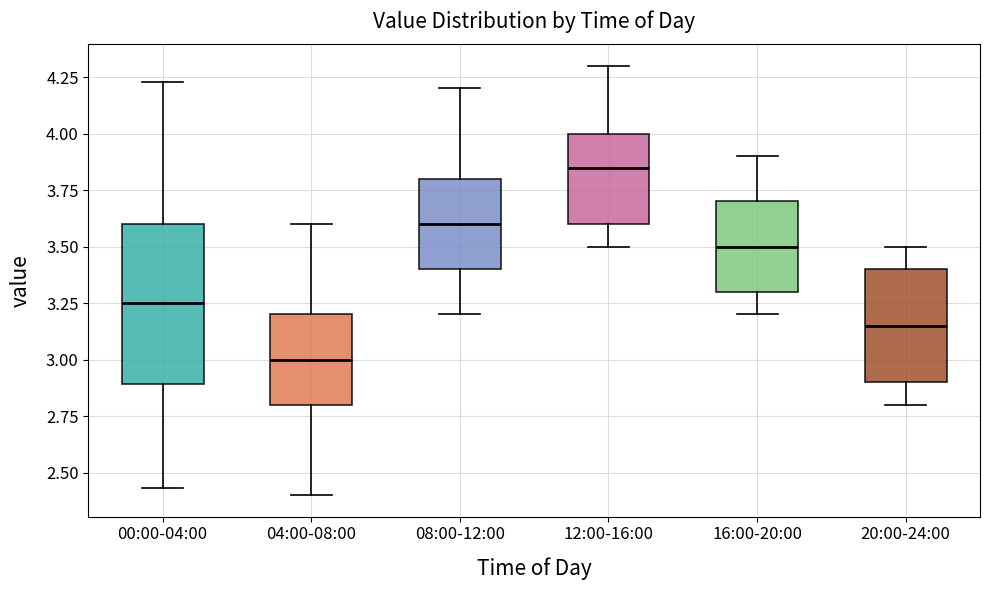

Comparing the boxes themselves (not the whiskers), which one is the tallest?

00:00-04:00